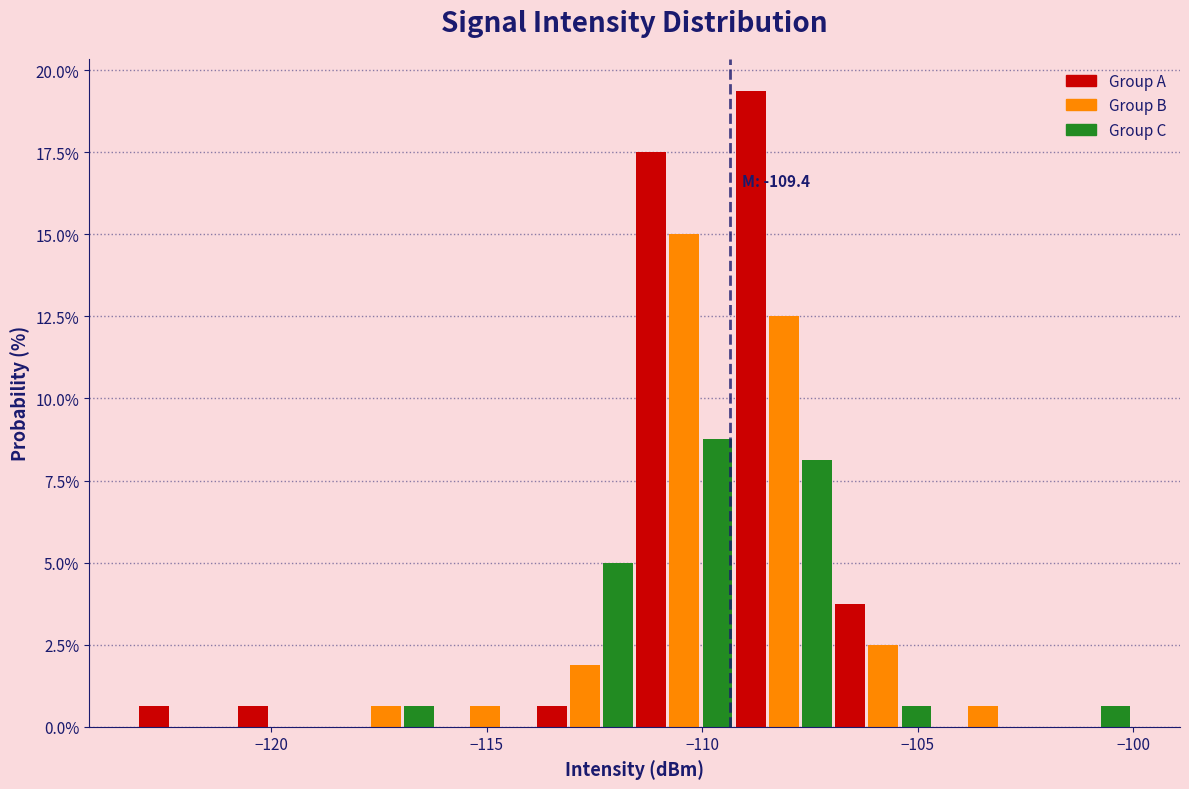

Read against the x-axis, roughly where is the centre of the tallest bar?

-109.0